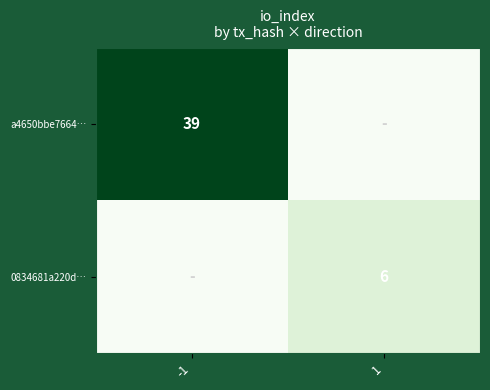

Which has a higher value, 1 or -1?

-1